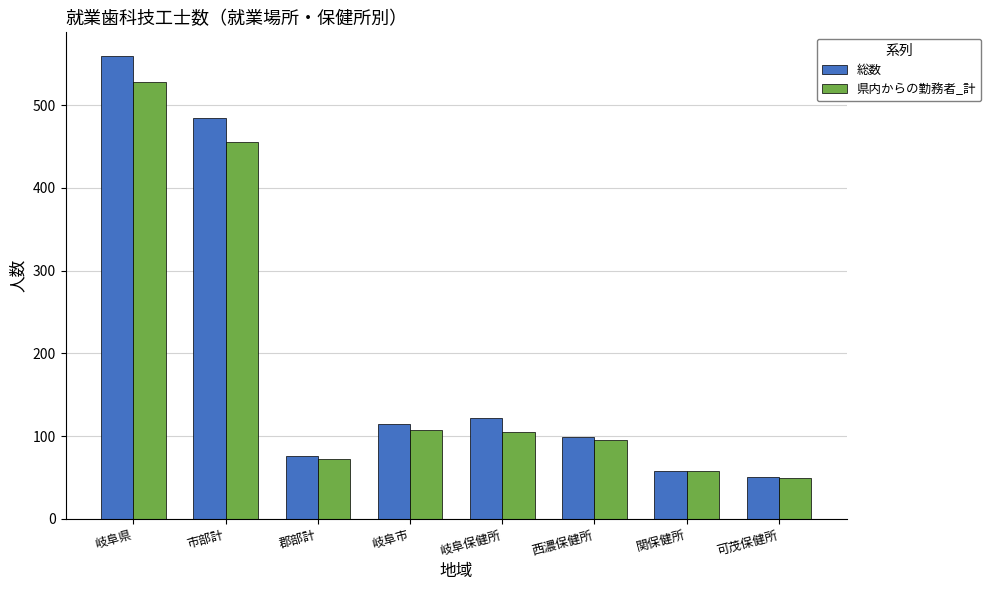

What is the spread (max minus min) of values at 岐阜市?

7